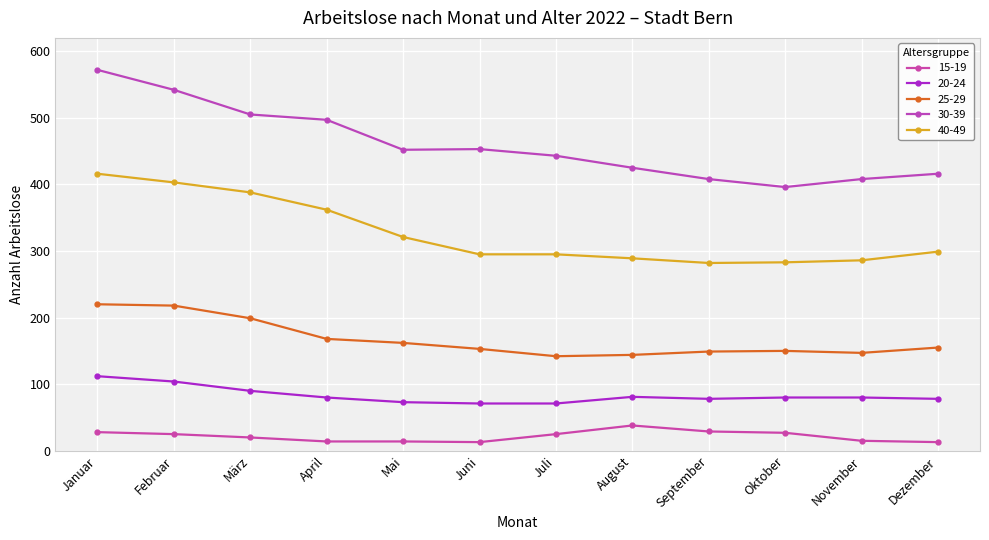

In 25-29, how many points are lower than both neighbors (excluding endpoints)?

2